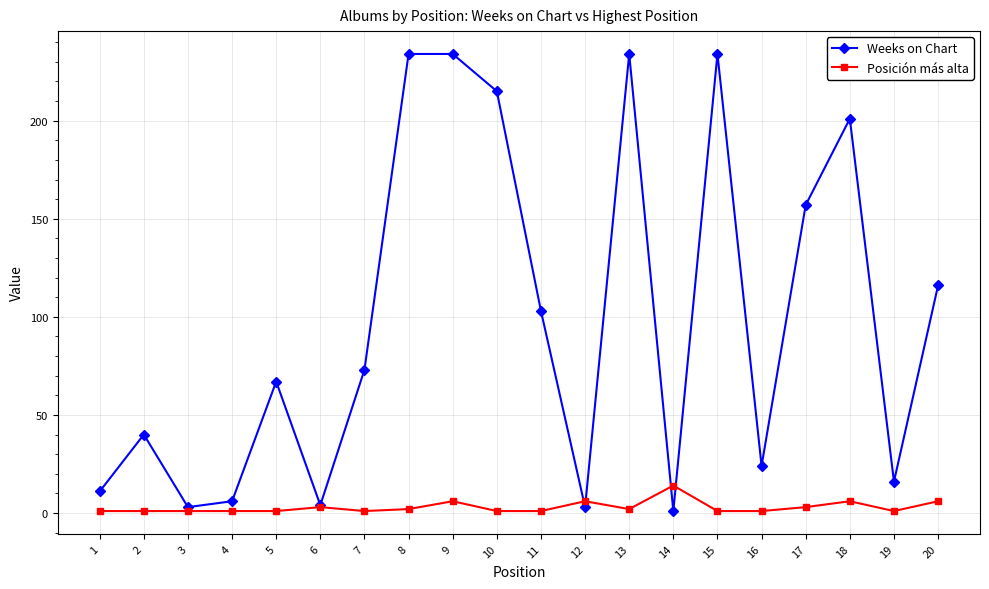

True or false: Weeks on Chart has more than 2 interior local peaks.

True